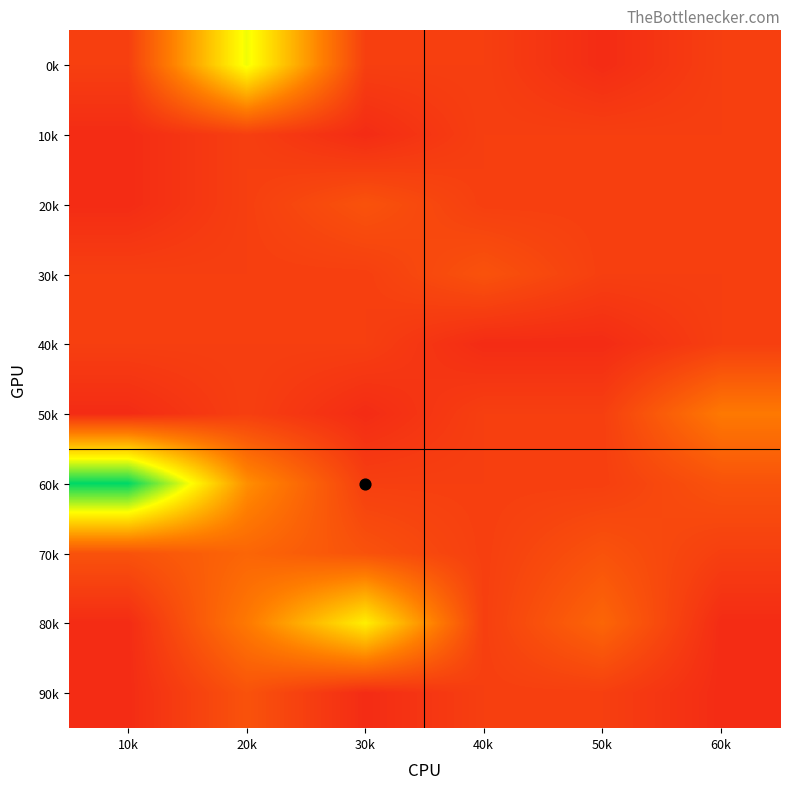

What is the maximum value shown in the chart?

16